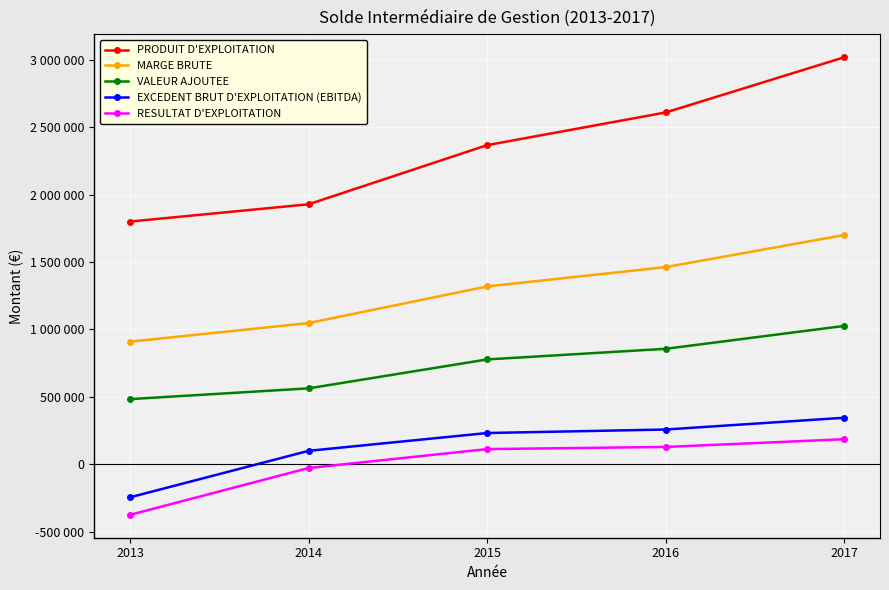

Count the PRODUIT D'EXPLOITATION values in the range 1928000 to 2608431.

3